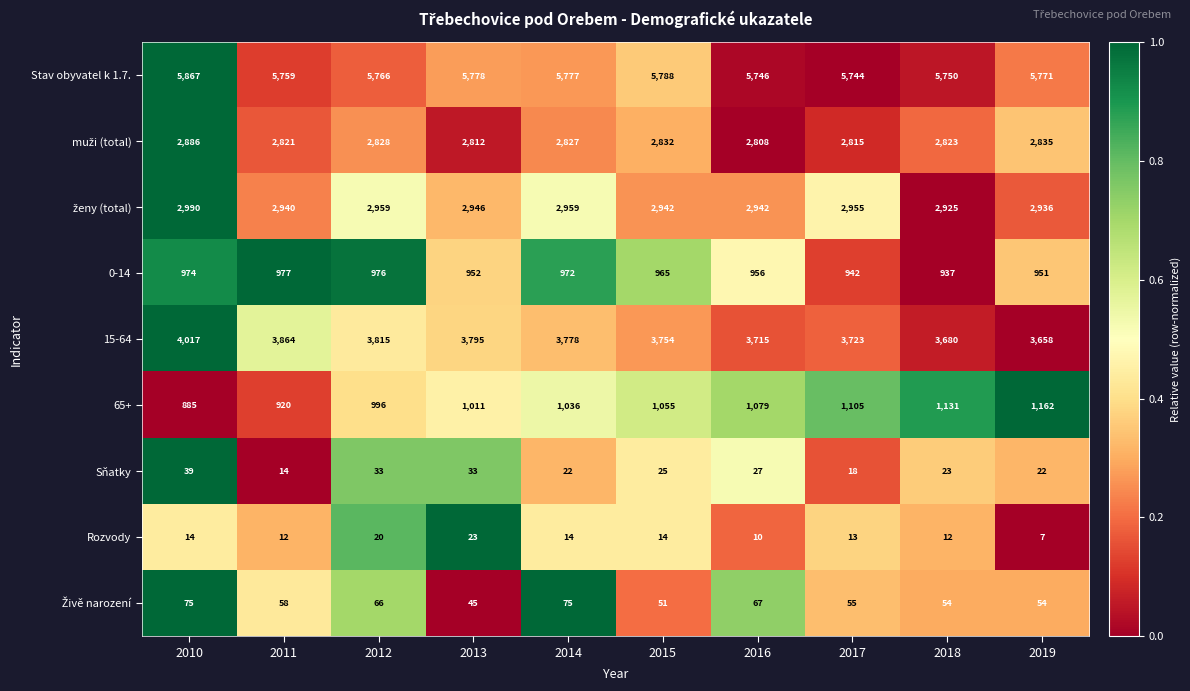

What is the maximum value shown in the chart?

5867